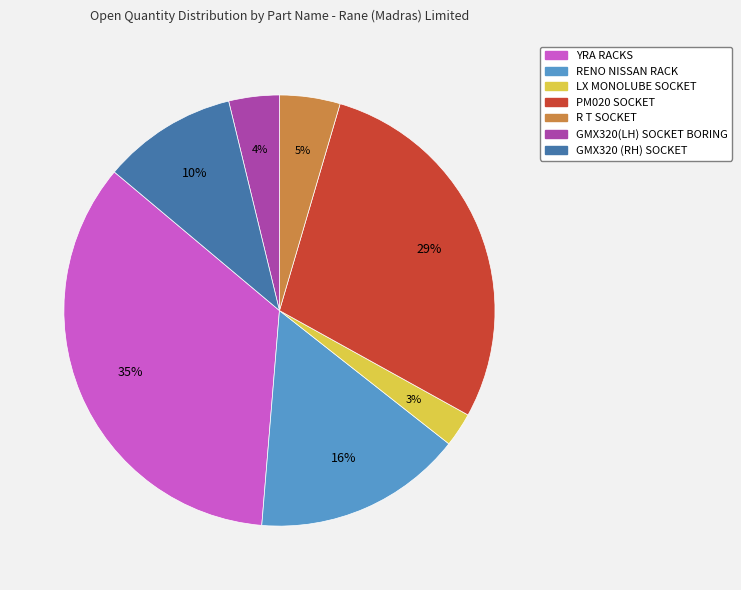

True or false: RENO NISSAN RACK accounts for 16% of the total.

True